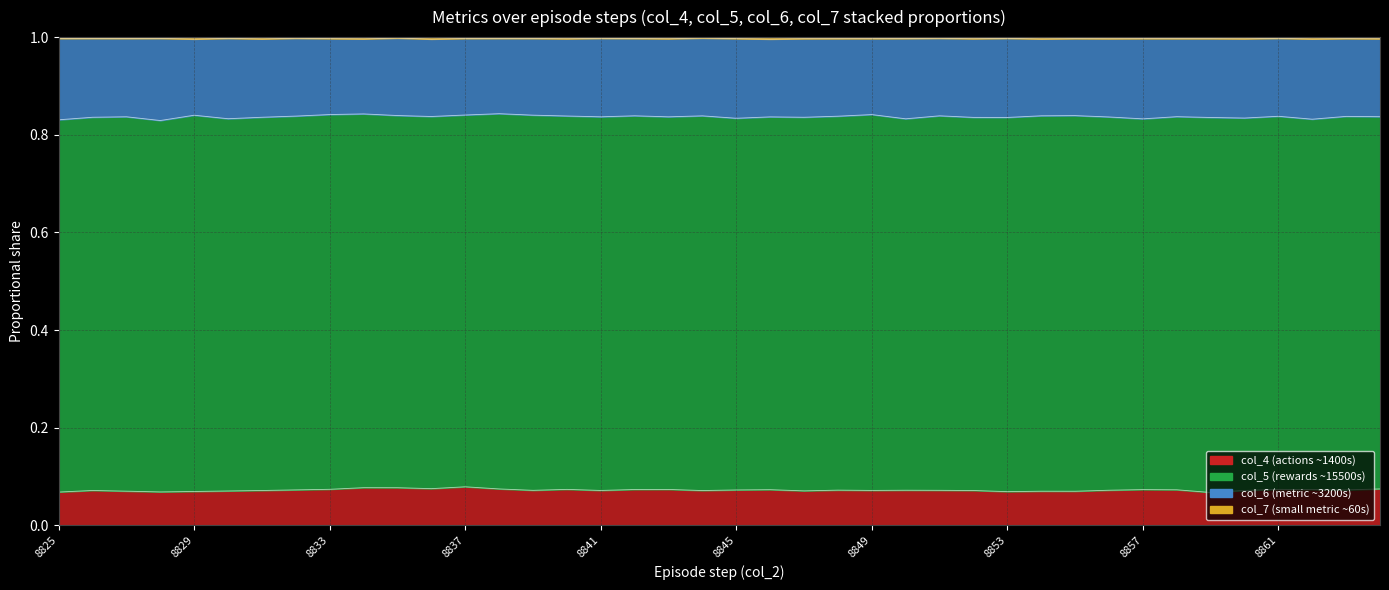

What is the value of the col_4 point at the 8th from the left?

0.1